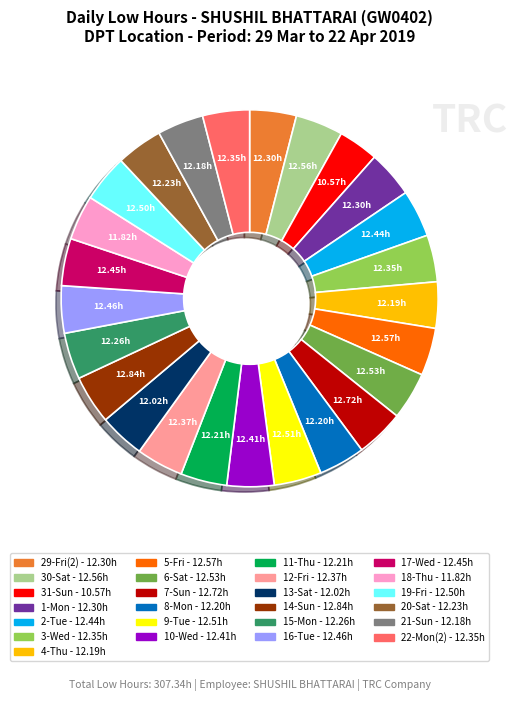

Does any single category account for the majority?

No